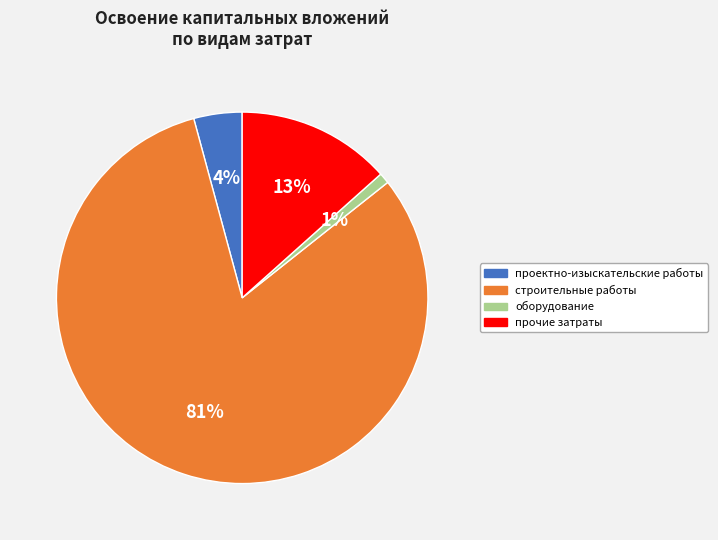

The строительные работы slice represents 81% of the pie. True or false?

True